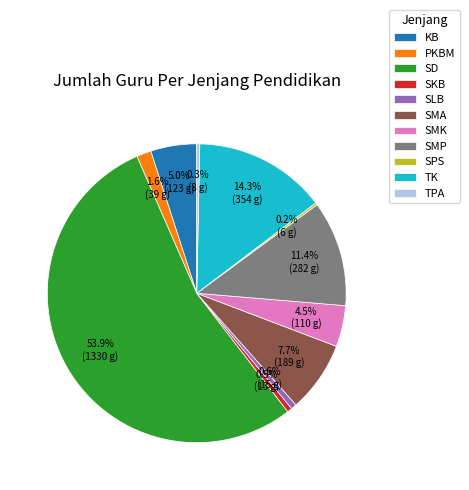

Which slice represents more than half of the pie?

SD